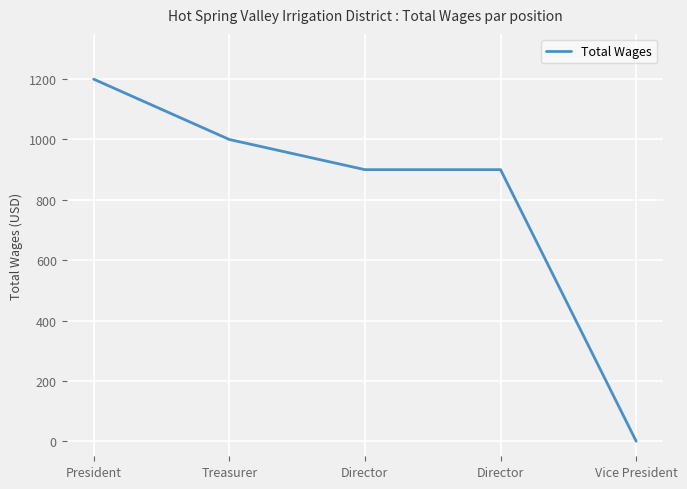

Does the chart display data point markers on the line(s)?

No